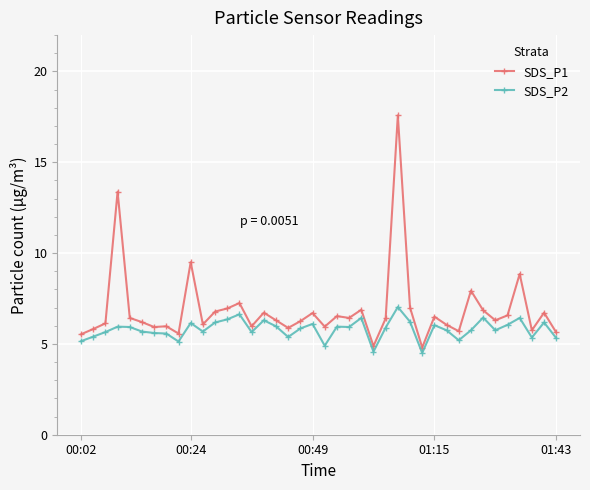

Rank the series by their average value, from lowest to highest.

SDS_P2, SDS_P1